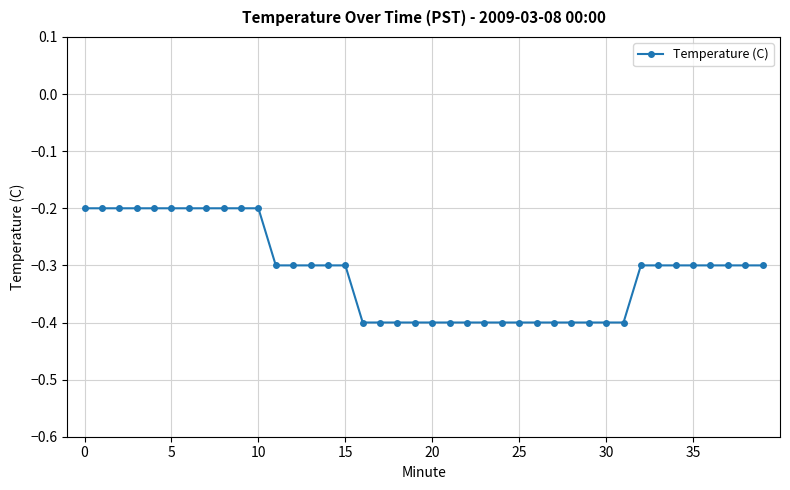

What is the value of the 11th point from the left?

-0.2